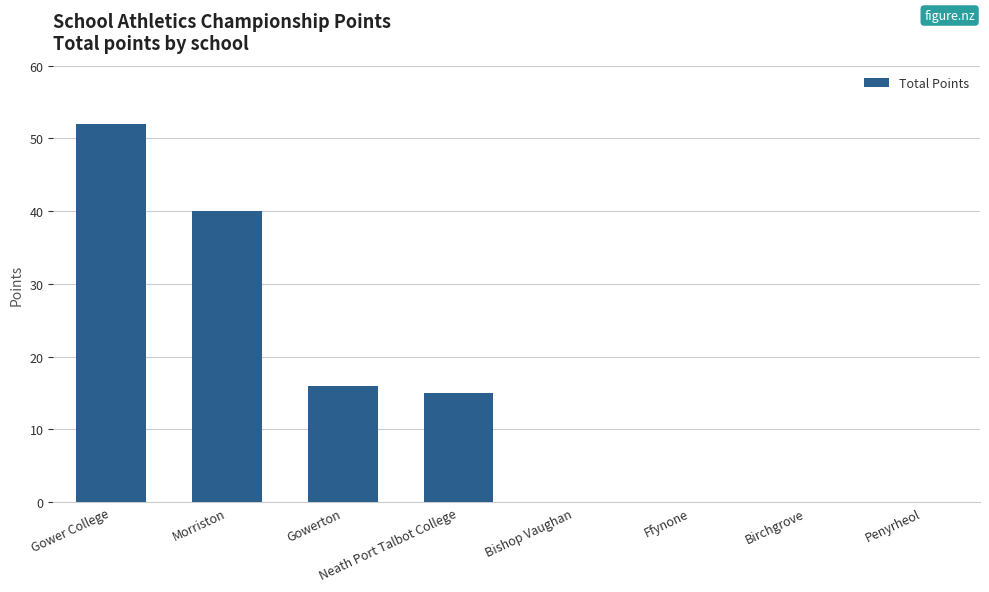

The chart shows a value of 27 at Gowerton. True or false?

False